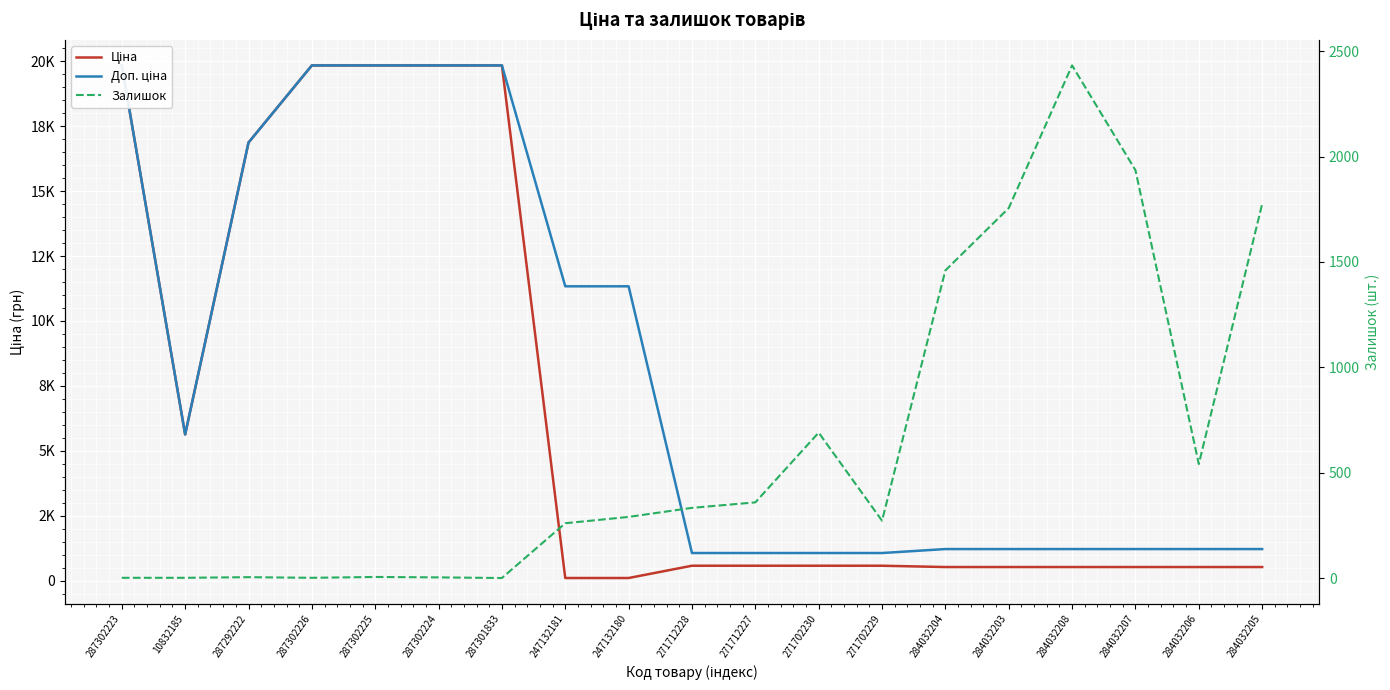

Where is Ціна nearest to the value 9972?

10832185